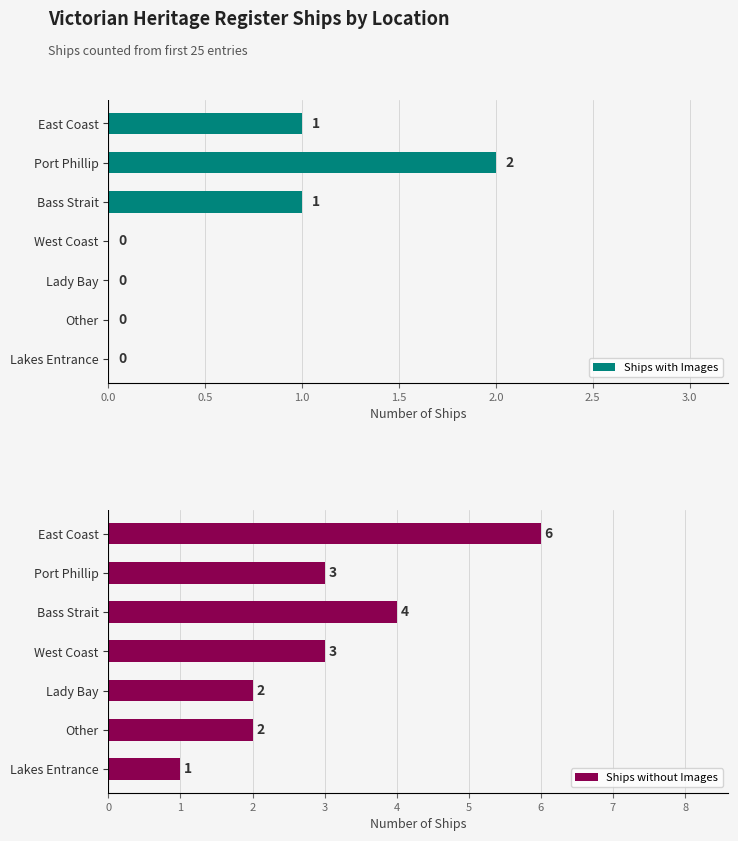

What is the sum of the Ships with Images values at East Coast and Port Phillip?

3